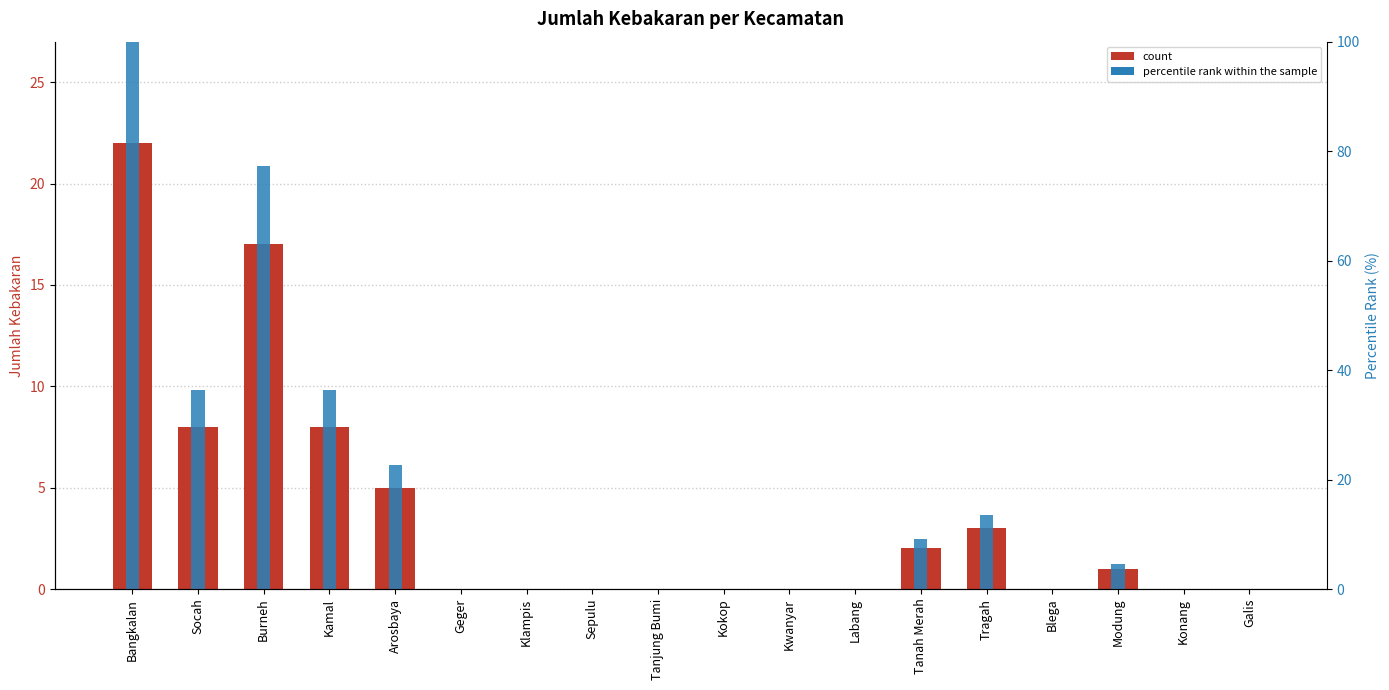

What is the sum of all jumlah kebakaran values?

66.0